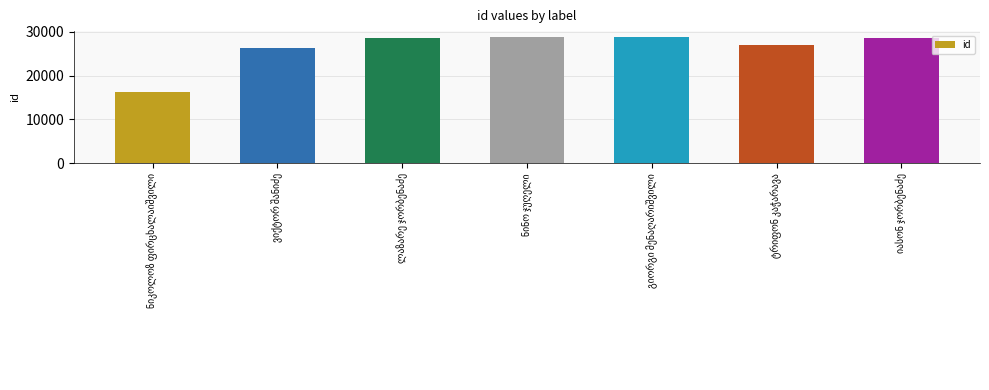

What is the value of the 5th bar from the left?

28682